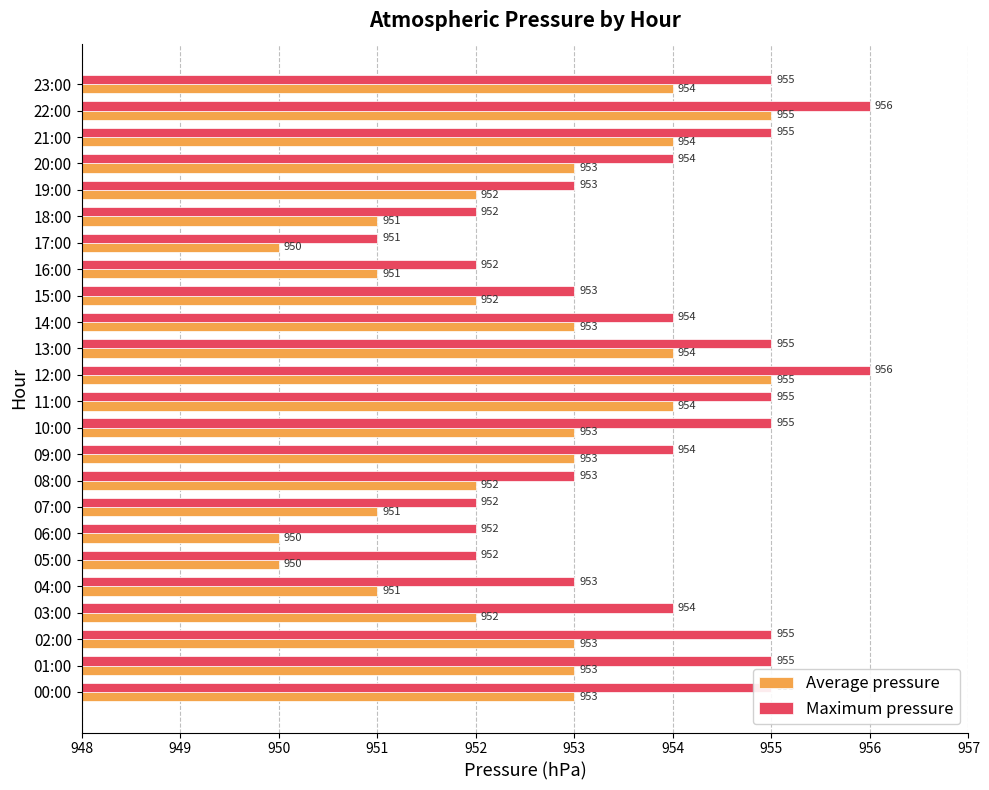

Is it true that Maximum pressure equals 570 at 09:00?

False